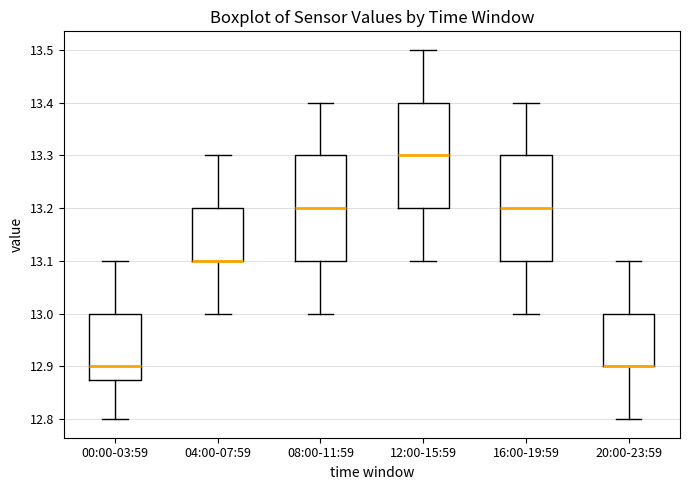

Reading left to right, read every box against the y-axis: the position of its median line, the range the box covers, and the ends of its whiskers. The values are not printed on the chart, so give them approximately, as read against the axis.

00:00-03:59: median 12.90, box 12.88 to 13.00, whiskers 12.80 to 13.10
04:00-07:59: median 13.10 (drawn on the box's lower edge), box 13.10 to 13.20, whiskers 13.00 to 13.30
08:00-11:59: median 13.20, box 13.10 to 13.30, whiskers 13.00 to 13.40
12:00-15:59: median 13.30, box 13.20 to 13.40, whiskers 13.10 to 13.50
16:00-19:59: median 13.20, box 13.10 to 13.30, whiskers 13.00 to 13.40
20:00-23:59: median 12.90 (drawn on the box's lower edge), box 12.90 to 13.00, whiskers 12.80 to 13.10